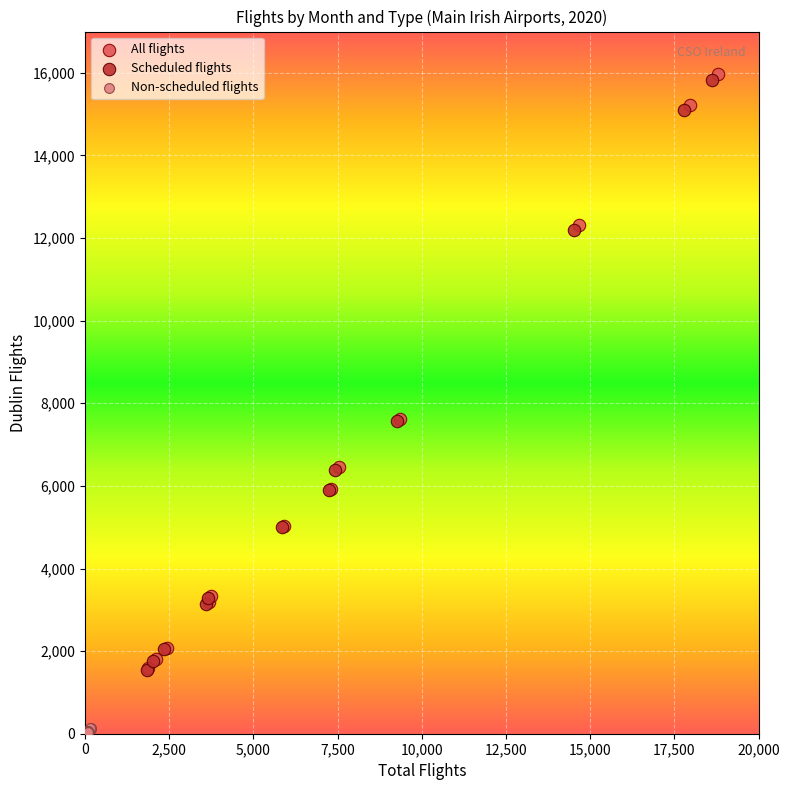

Which series reaches the minimum Y coordinate?

Non-scheduled flights